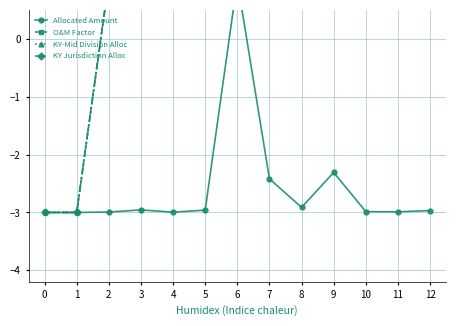

True or false: KY-Mid Division Alloc and KY Jurisdiction Alloc intersect in this chart.

False